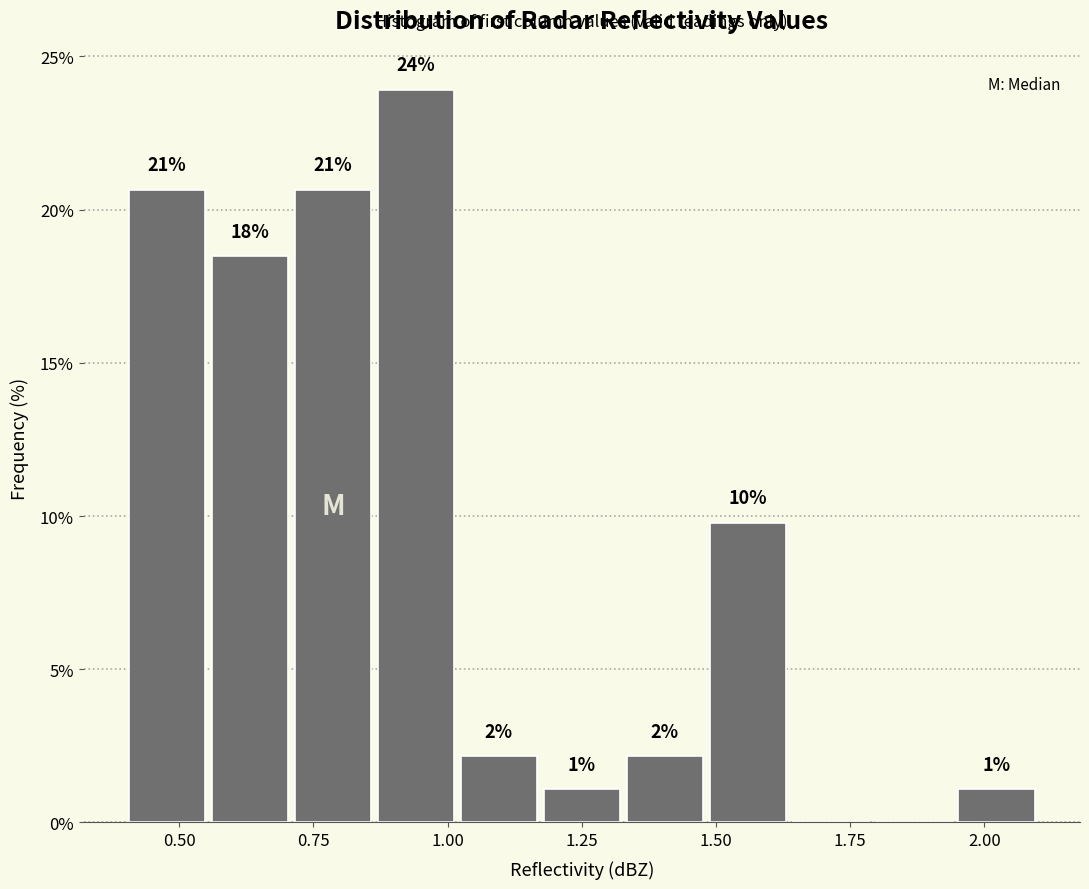

Around what value on the x-axis is the tallest bar? Give the approximate position of its centre, as read against the axis.

0.95